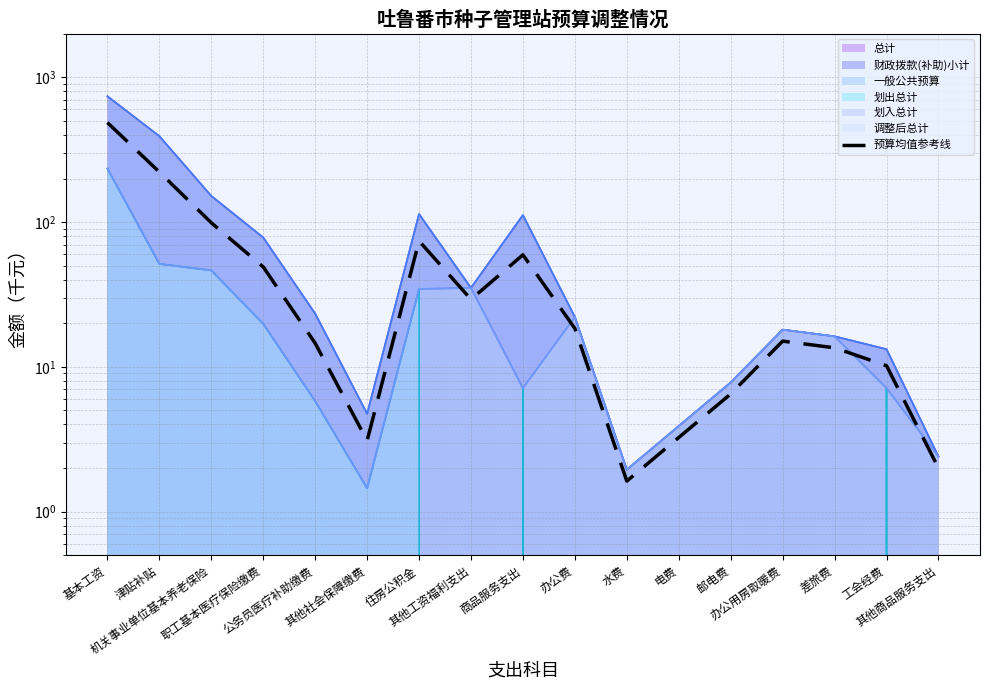

Reading right to left, what are all the values shown in this chart?

其他商品服务支出=2.0	工会经费=10.2	差旅费=13.5	办公用房取暖费=15.1	邮电费=6.5	电费=3.2	水费=1.6	办公费=18.4	商品服务支出=59.4	其他工资福利支出=29.3	住房公积金=74.1	其他社会保障缴费=3.1	公务员医疗补助缴费=14.6	职工基本医疗保险缴费=49.0	机关事业单位基本养老保险=99.0	津贴补贴=221.9	基本工资=487.0